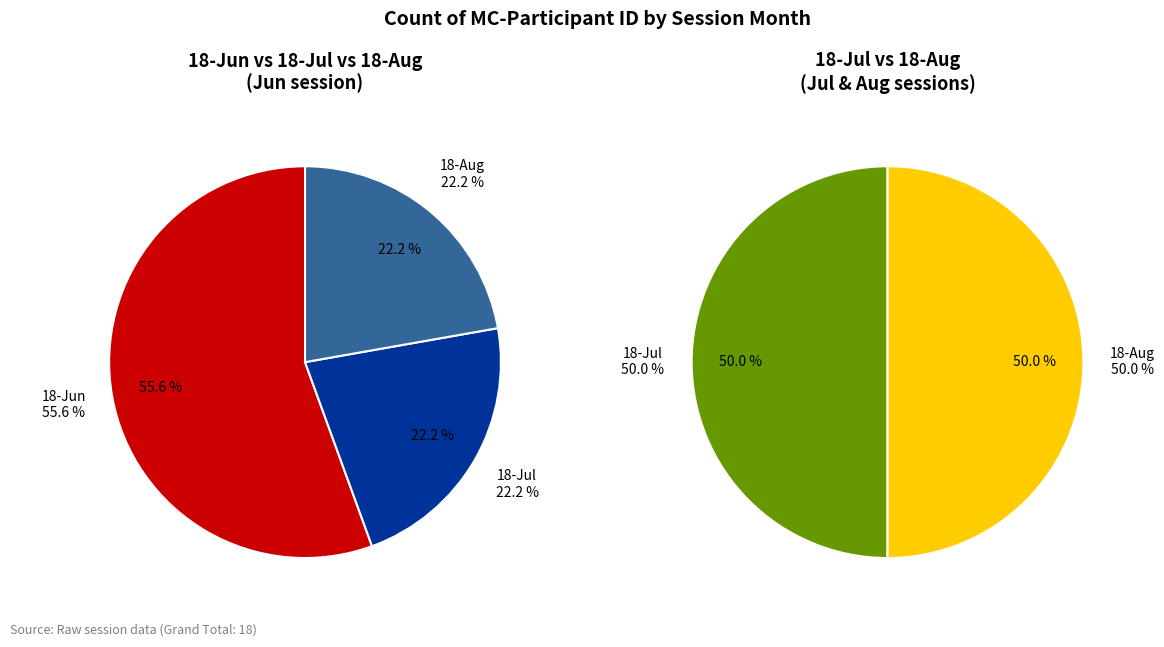

To the nearest percent, what is the average slice percentage?

33%